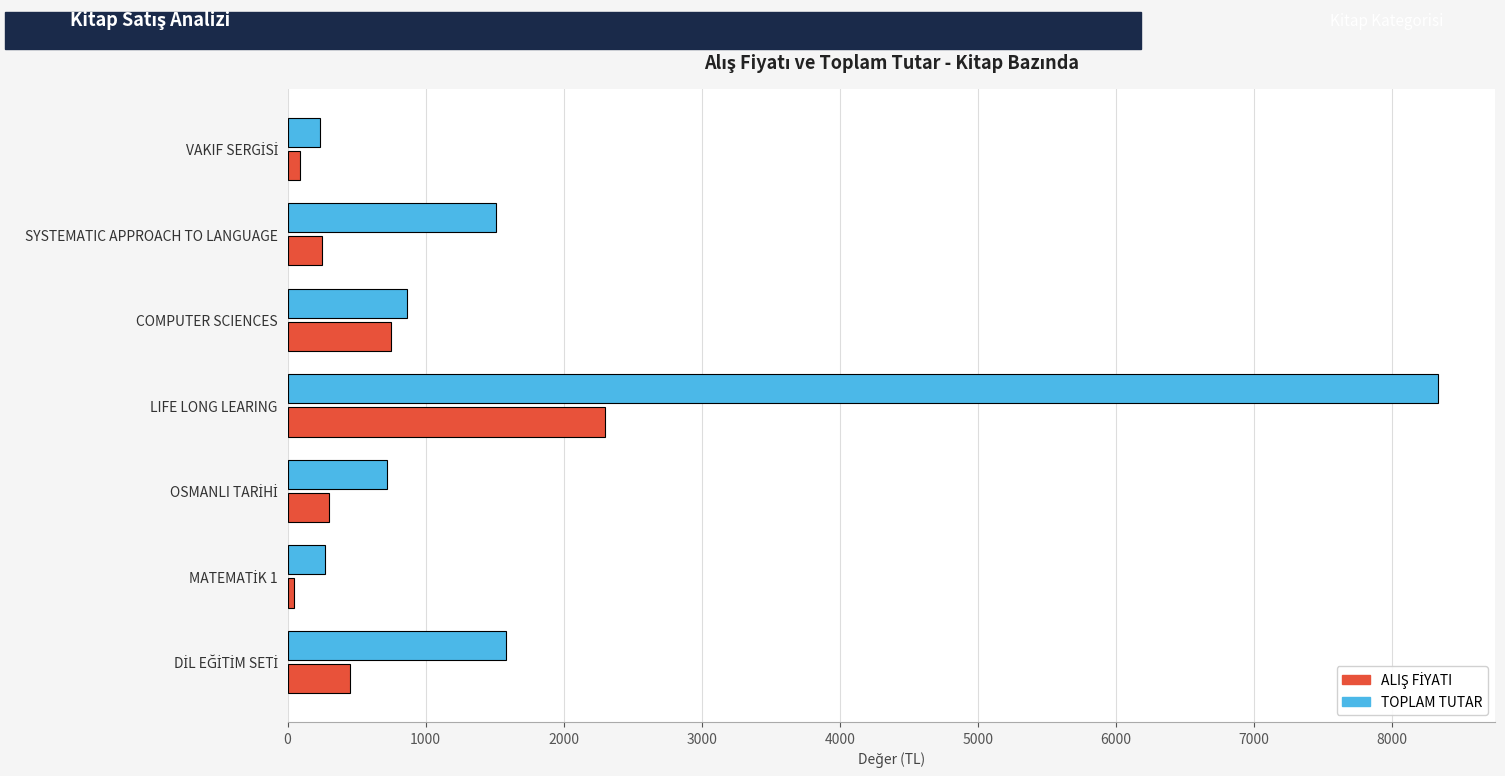

What is the greatest value displayed?

8331.0